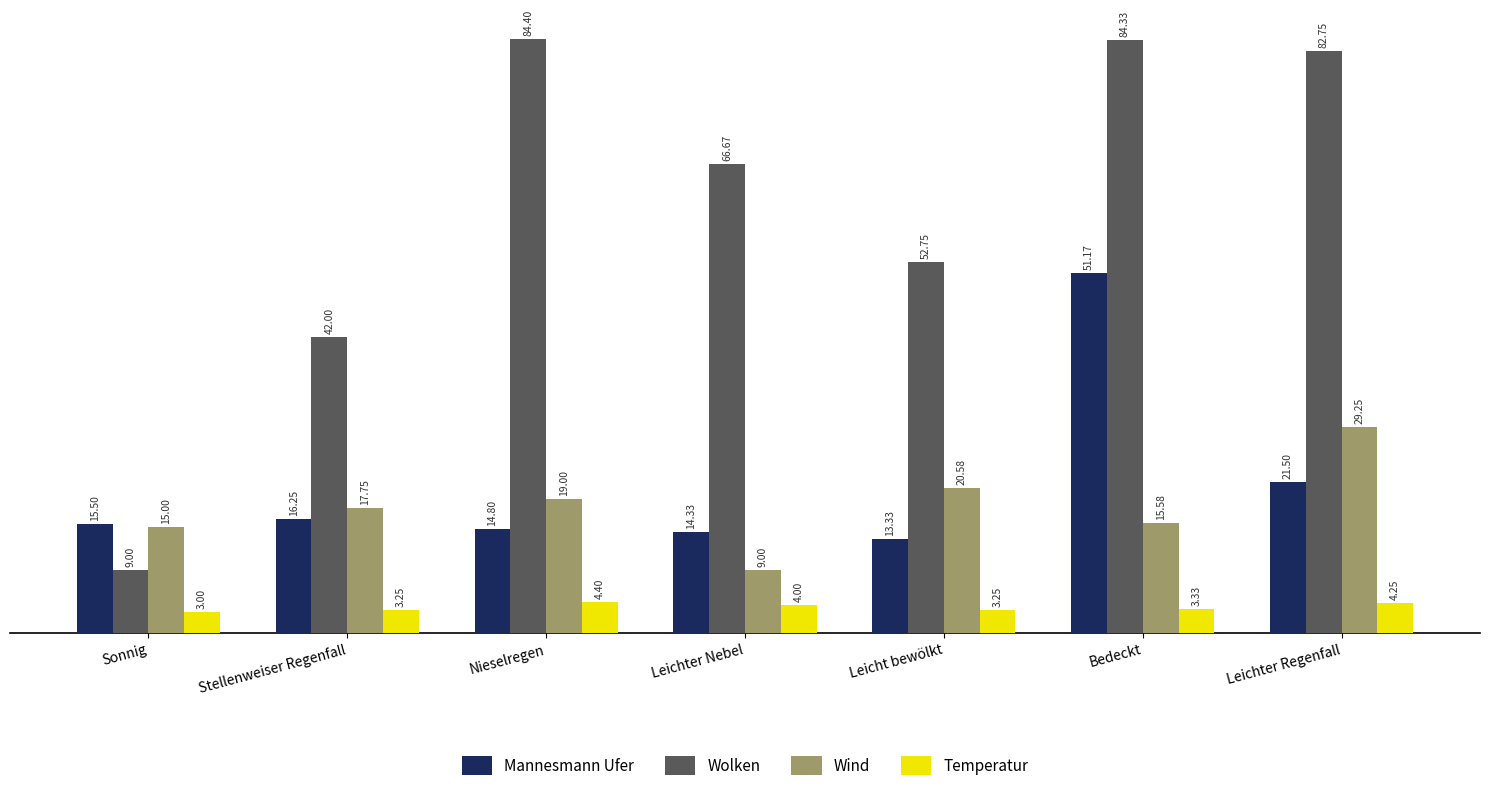

Which label corresponds to the largest value in the chart?

Nieselregen